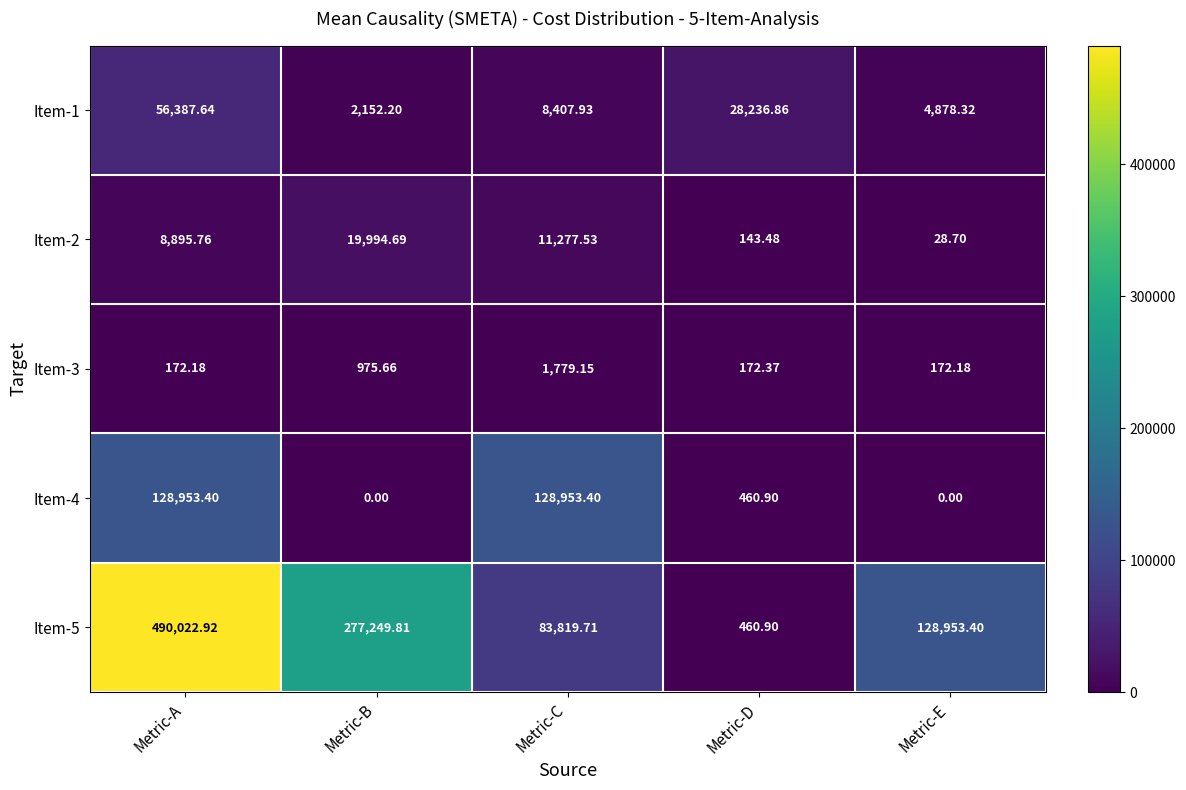

Which series has the largest total across all categories?

Item-5